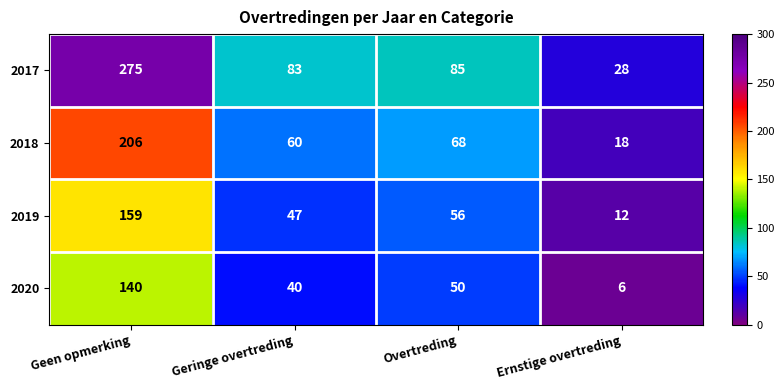

At how many categories does at least one series exceed 11?

4